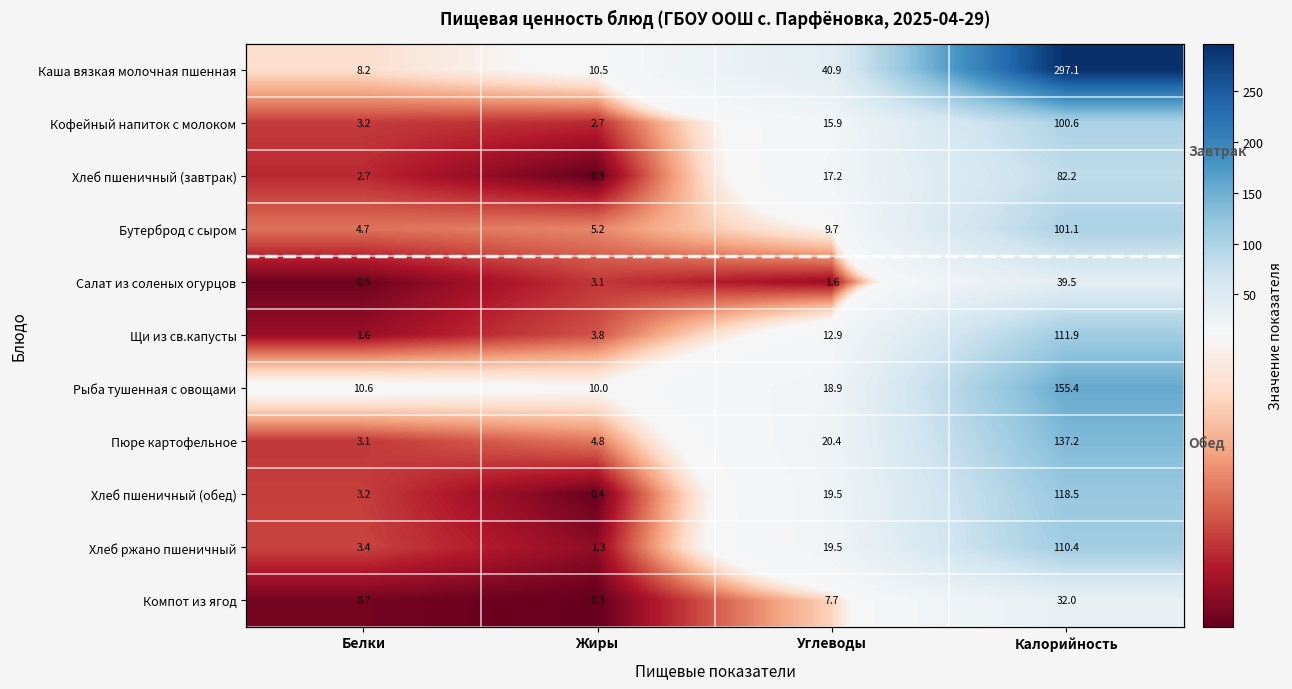

Which label corresponds to the largest value in the chart?

Калорийность